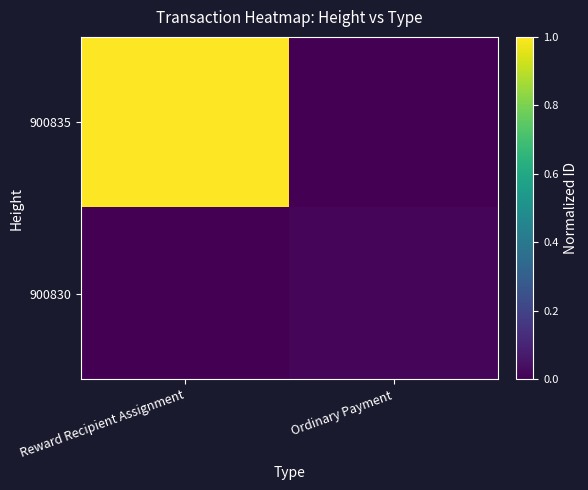

Which series has the widest spread of values?

900835